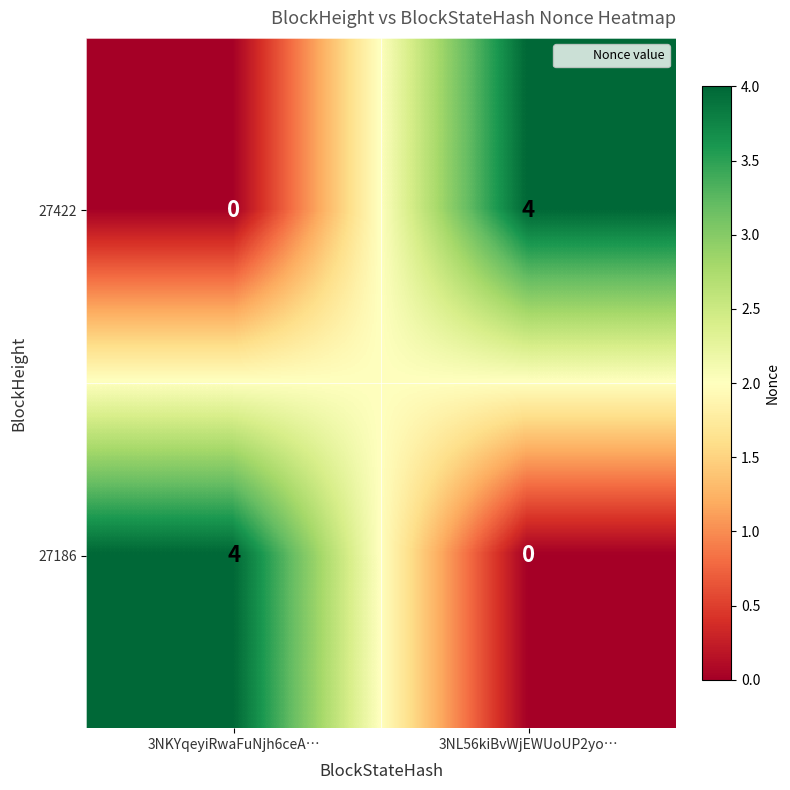

What is the sum of the 27422 values at 3NL56kiBvWjEWUoUP2yo… and 3NKYqeyiRwaFuNjh6ceA…?

4